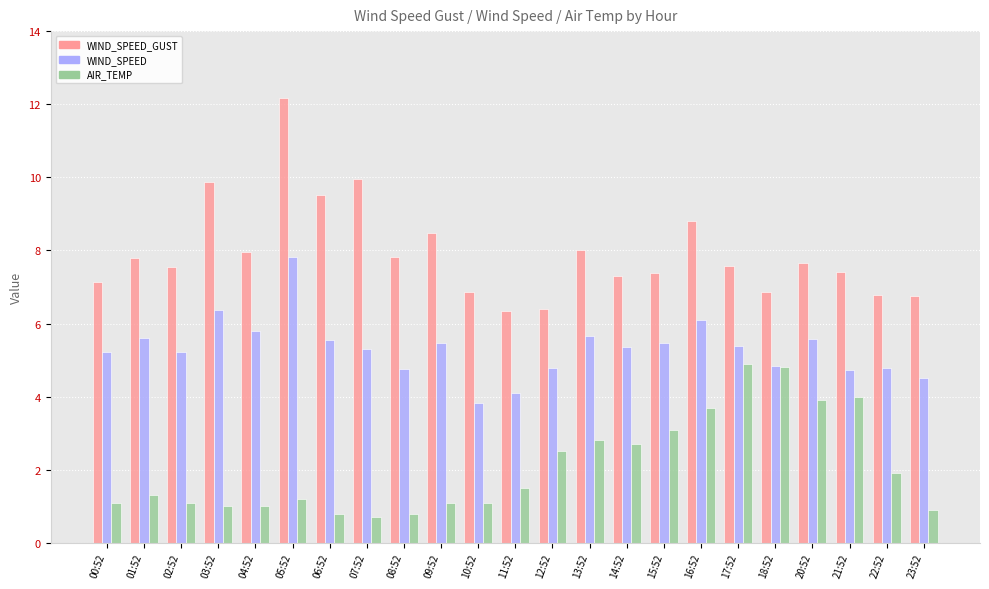

How many bars are there in each group?

3